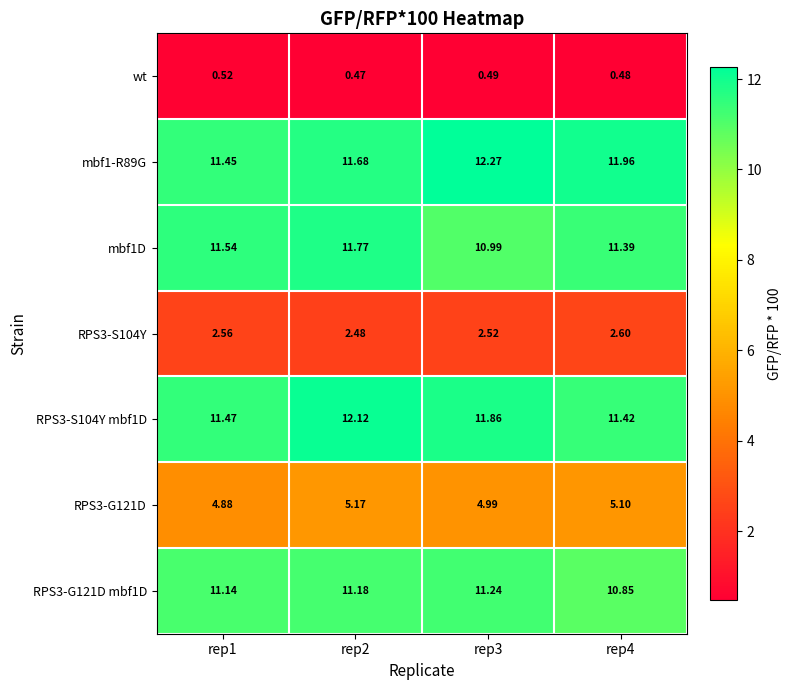

How many data points does each series have?

4